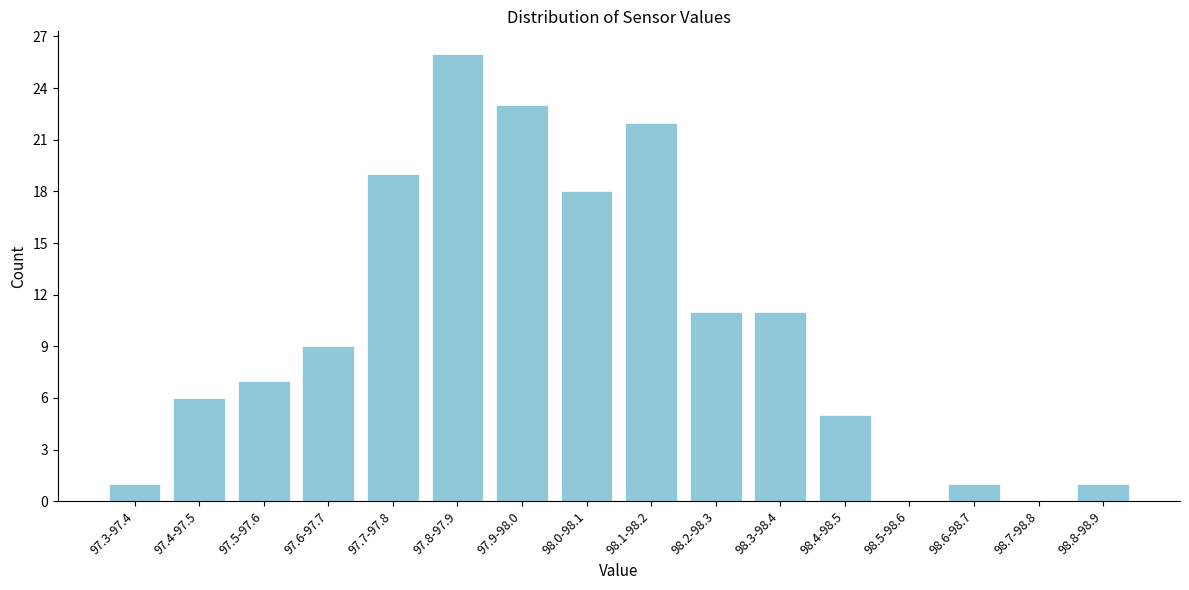

Reading left to right, extract all data points from this chart.

97.3-97.4=1	97.4-97.5=6	97.5-97.6=7	97.6-97.7=9	97.7-97.8=19	97.8-97.9=26	97.9-98.0=23	98.0-98.1=18	98.1-98.2=22	98.2-98.3=11	98.3-98.4=11	98.4-98.5=5	98.5-98.6=0	98.6-98.7=1	98.7-98.8=0	98.8-98.9=1